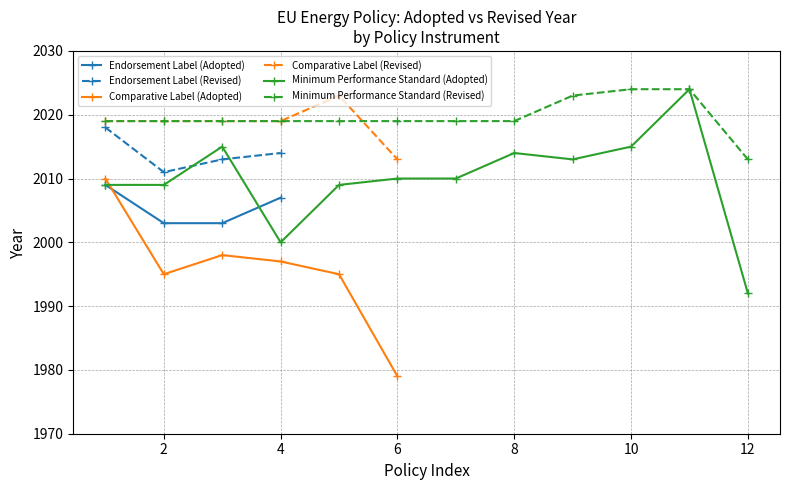

The Endorsement Label (Adopted) series shows 632 at 4. True or false?

False